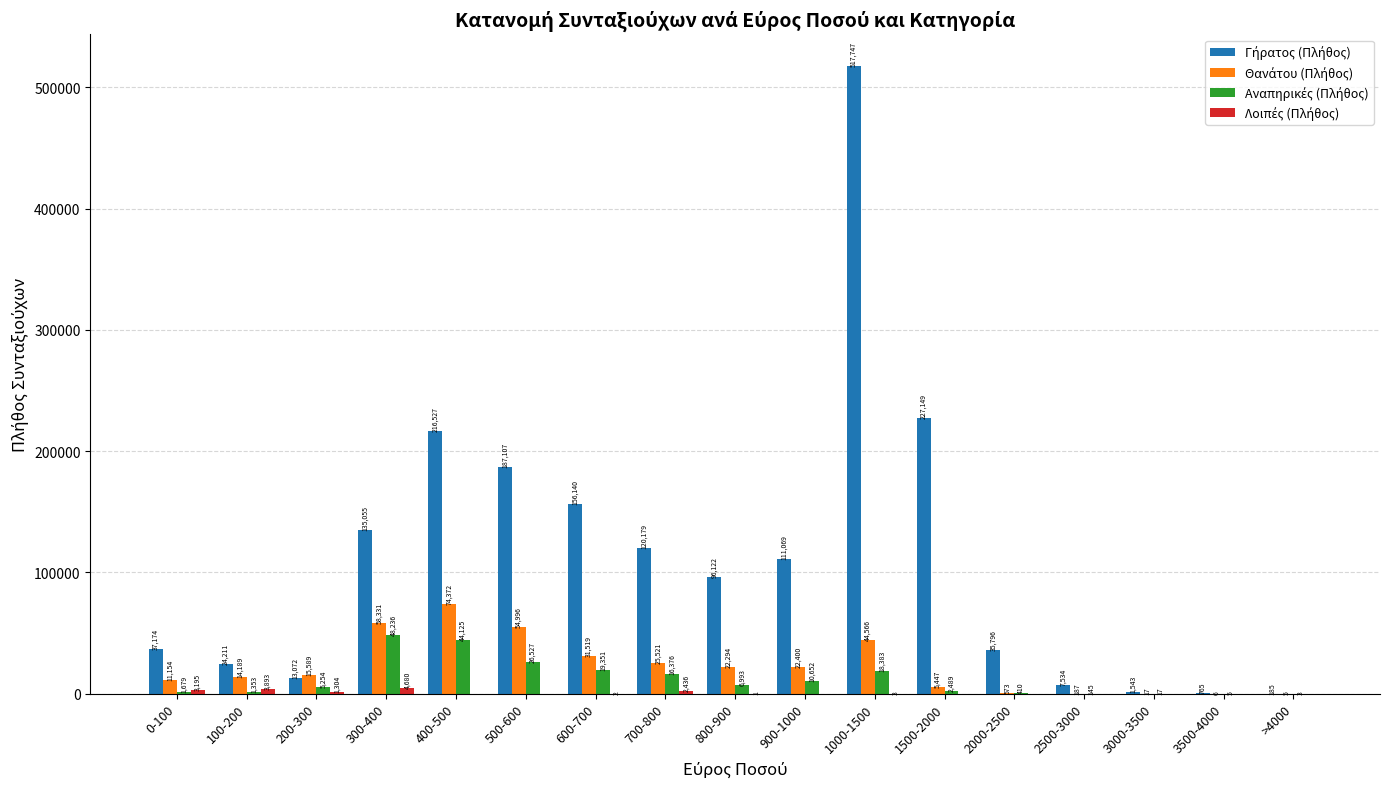

At which category is the sum across all series the highest?

1000-1500